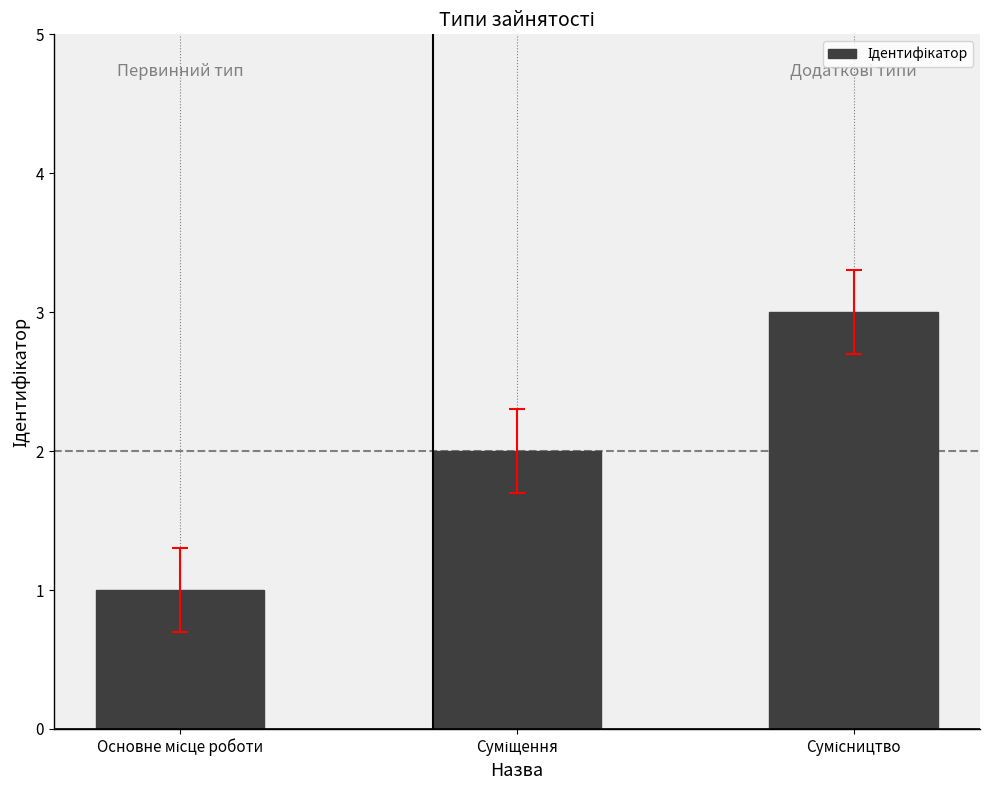

What is the greatest value displayed?

3